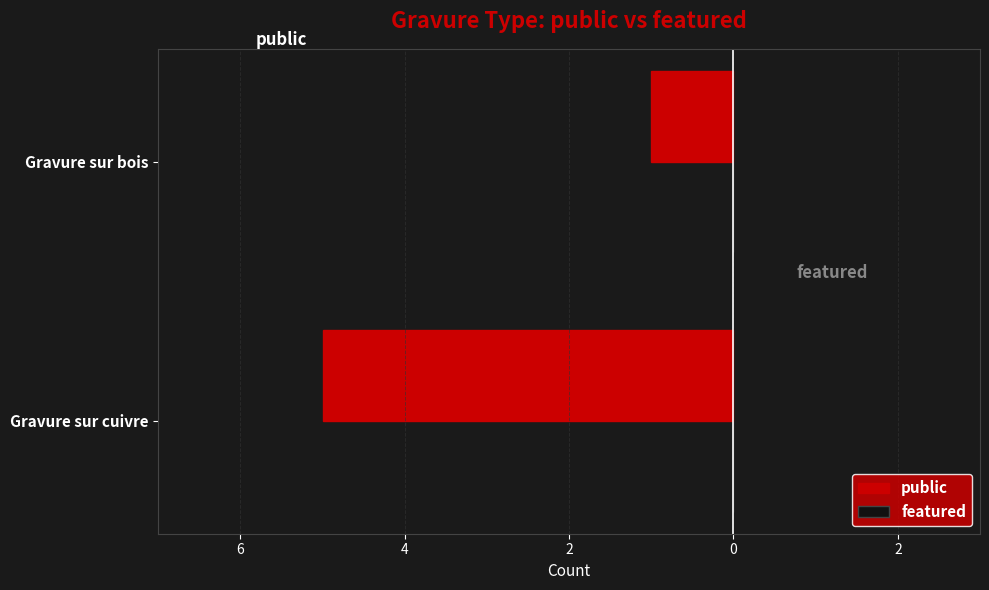

Are the bars horizontal?

Yes